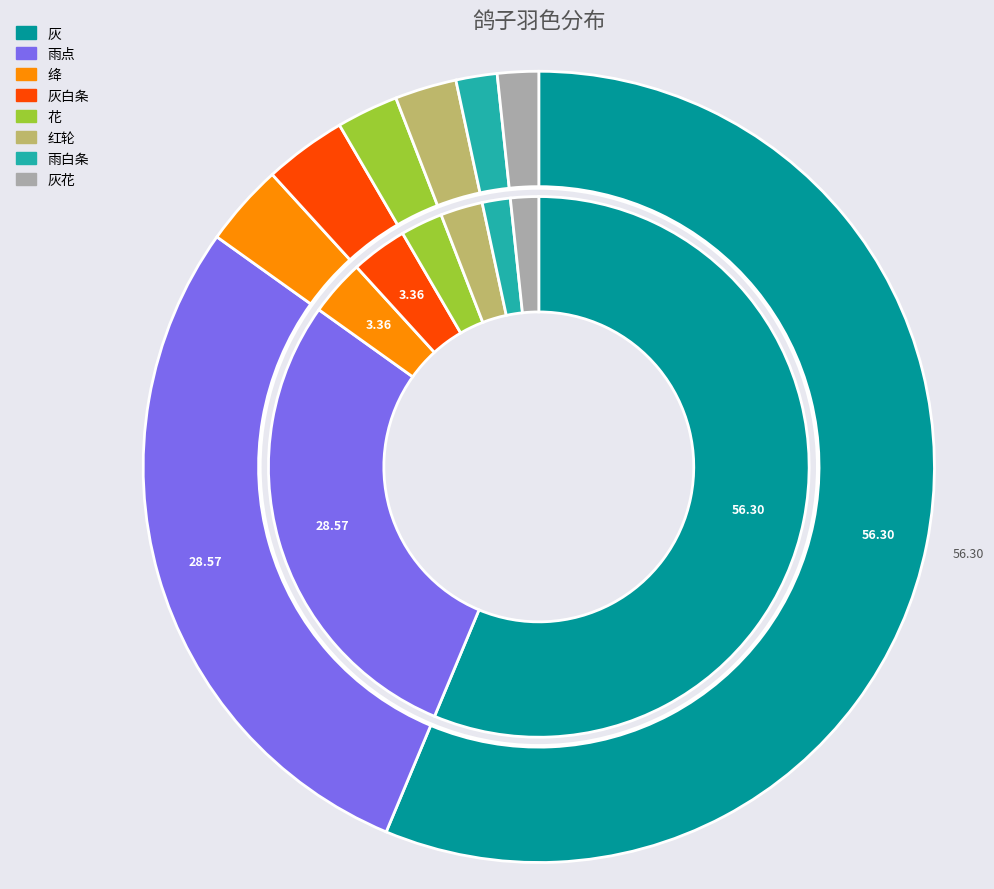

To the nearest percent, what is the difference between the 灰白条 and 灰花 slice percentages?

2%